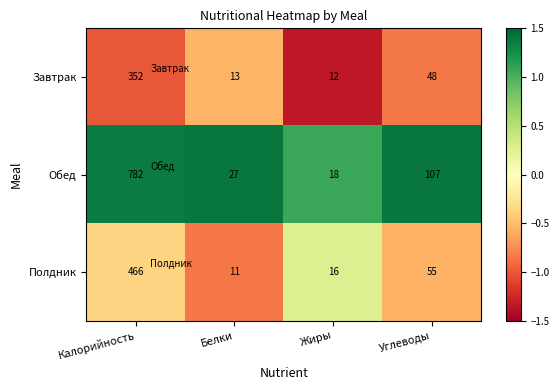

Count the number of data series in this chart.

3